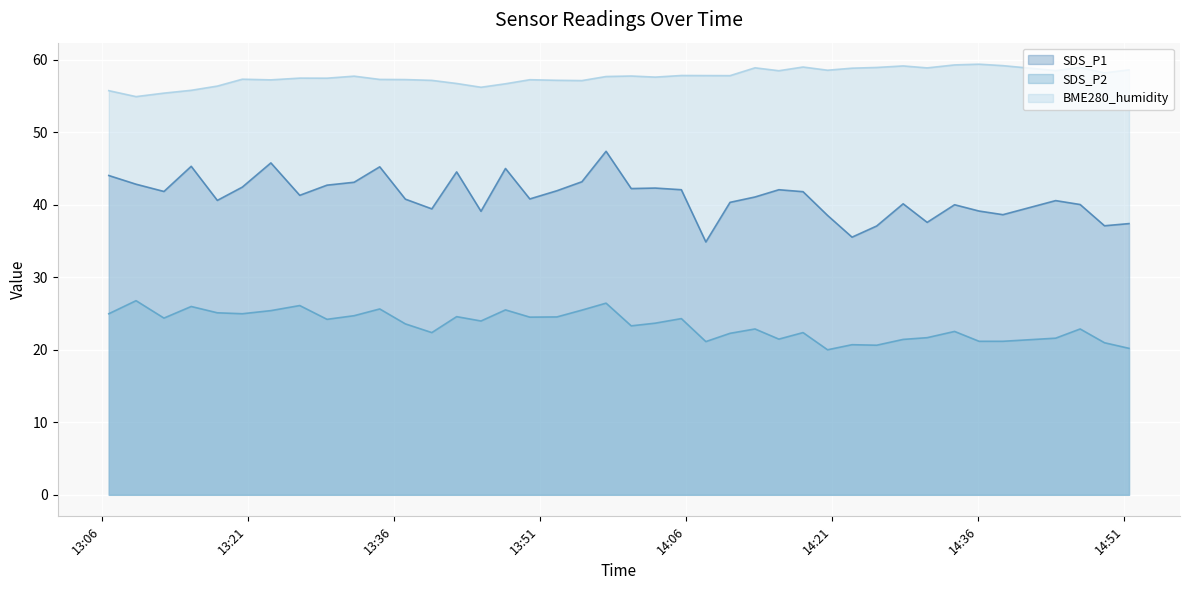

What is the average value of the SDS_P1 series?

41.1